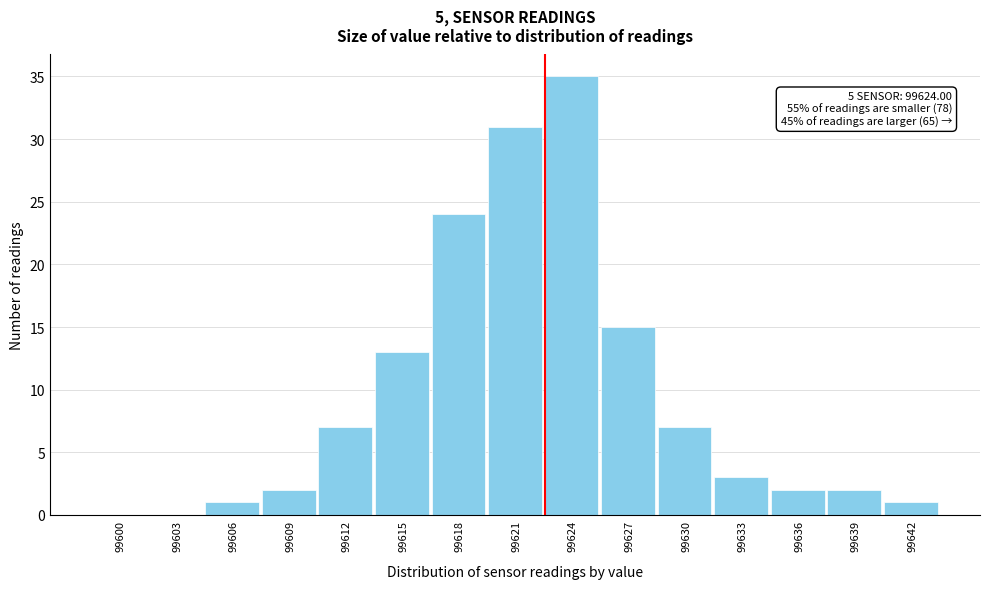

Reading left to right, list all the values displayed in this chart.

99600=0	99603=0	99606=1	99609=2	99612=7	99615=13	99618=24	99621=31	99624=35	99627=15	99630=7	99633=3	99636=2	99639=2	99642=1